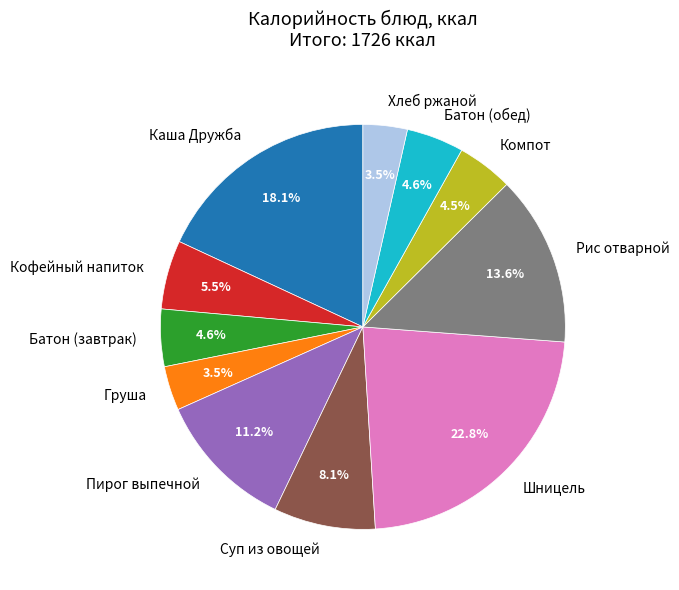

Approximately how many times larger is the value at Кофейный напиток compared to Хлеб ржаной?

1.6